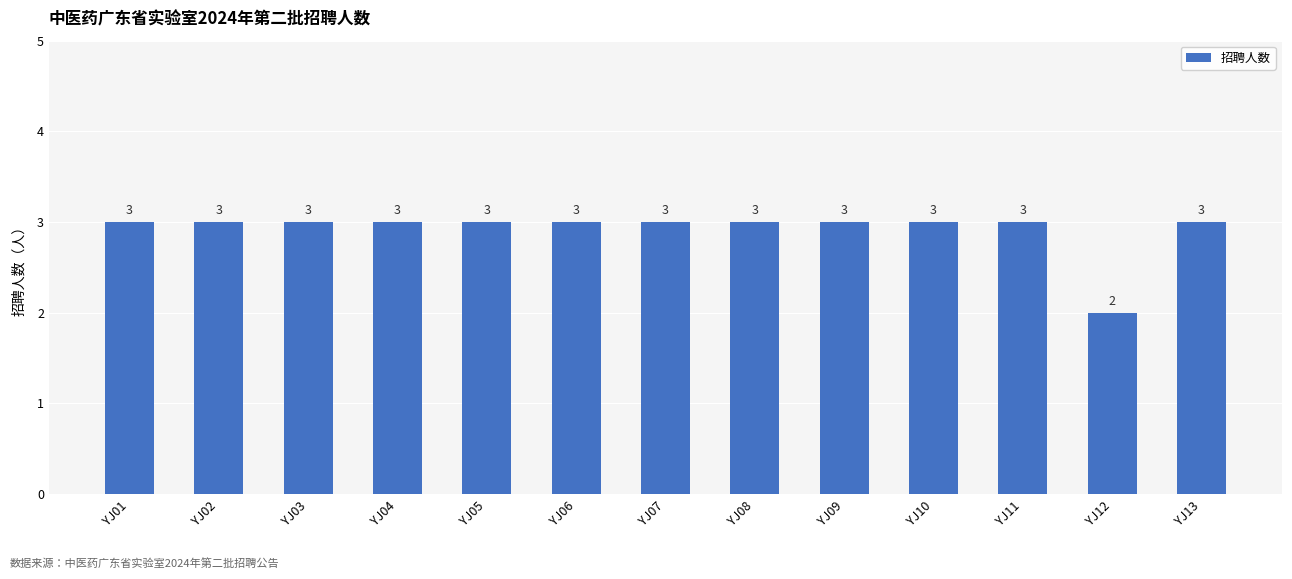

What is the value of the 1st bar from the left?

3